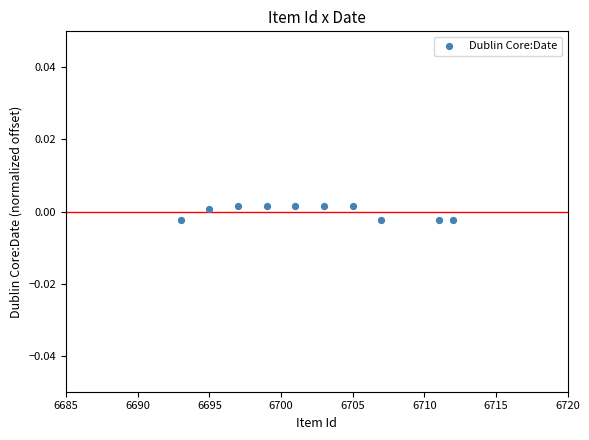

What is the average X value?

6702.3